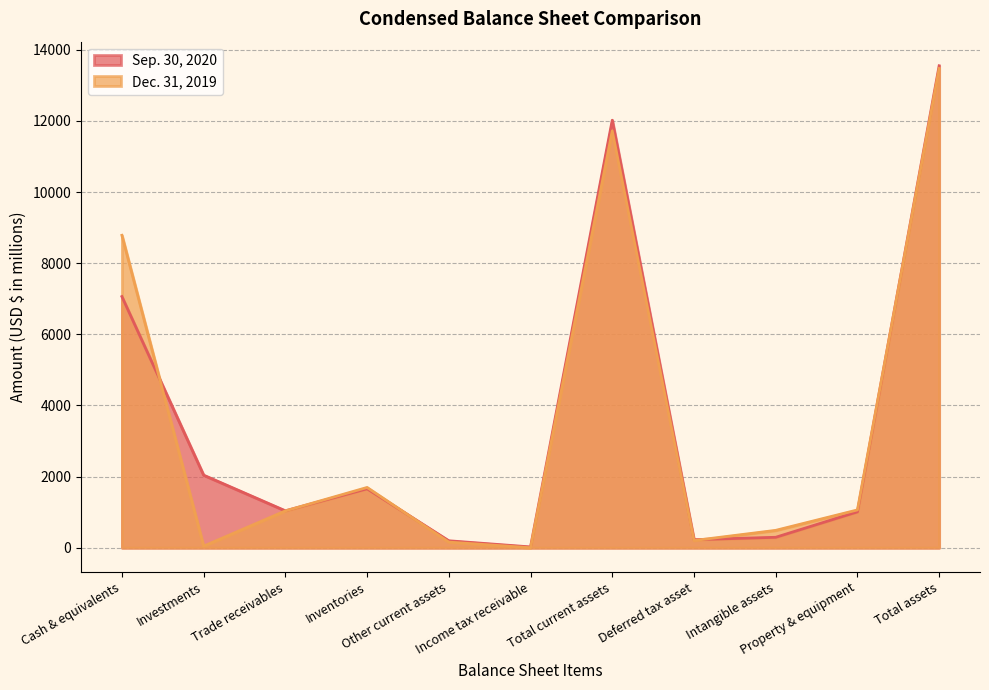

What are all the series names shown in the legend?

Sep. 30, 2020, Dec. 31, 2019